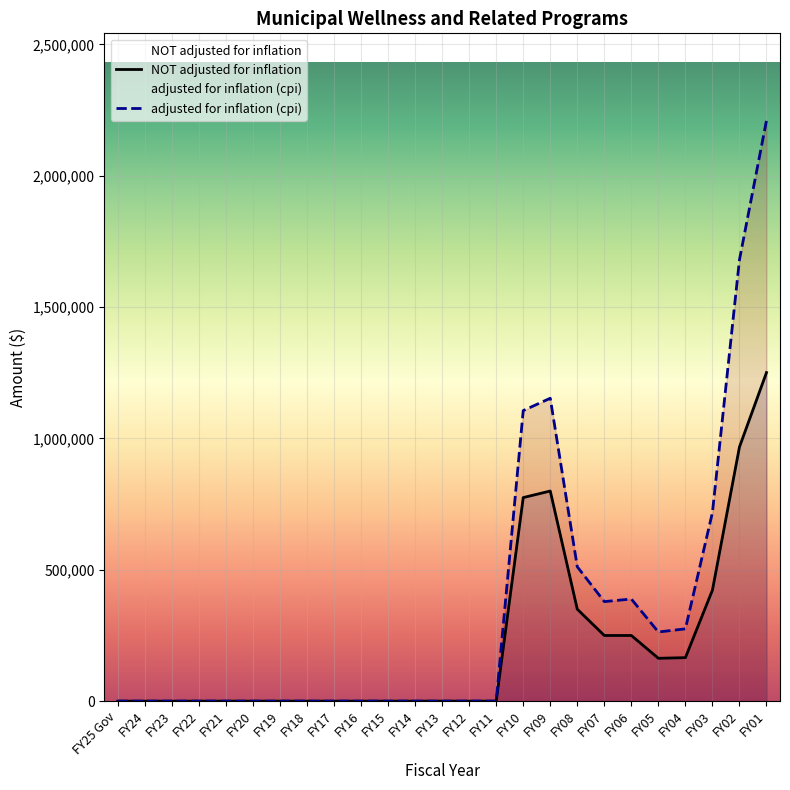

What is the sum of the values at FY08 and FY07?

600000